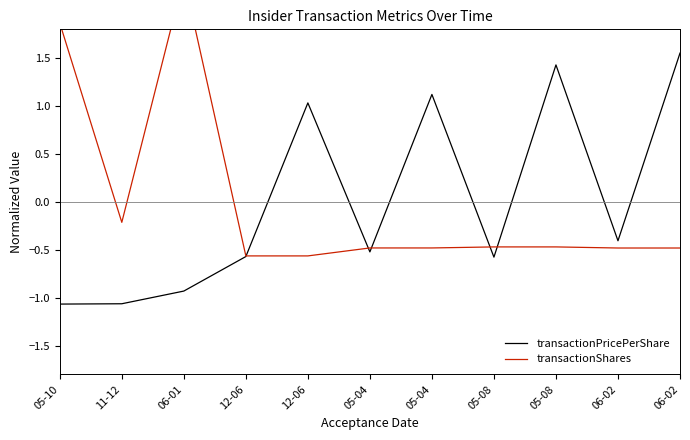

What is the total value across all series at 06-02?

-0.9